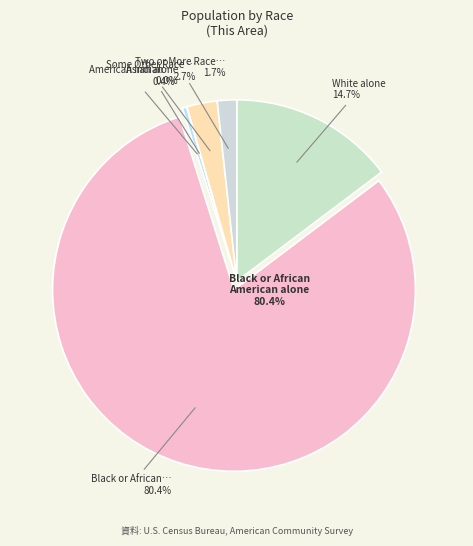

Which slice is the largest?

Black or African American alone